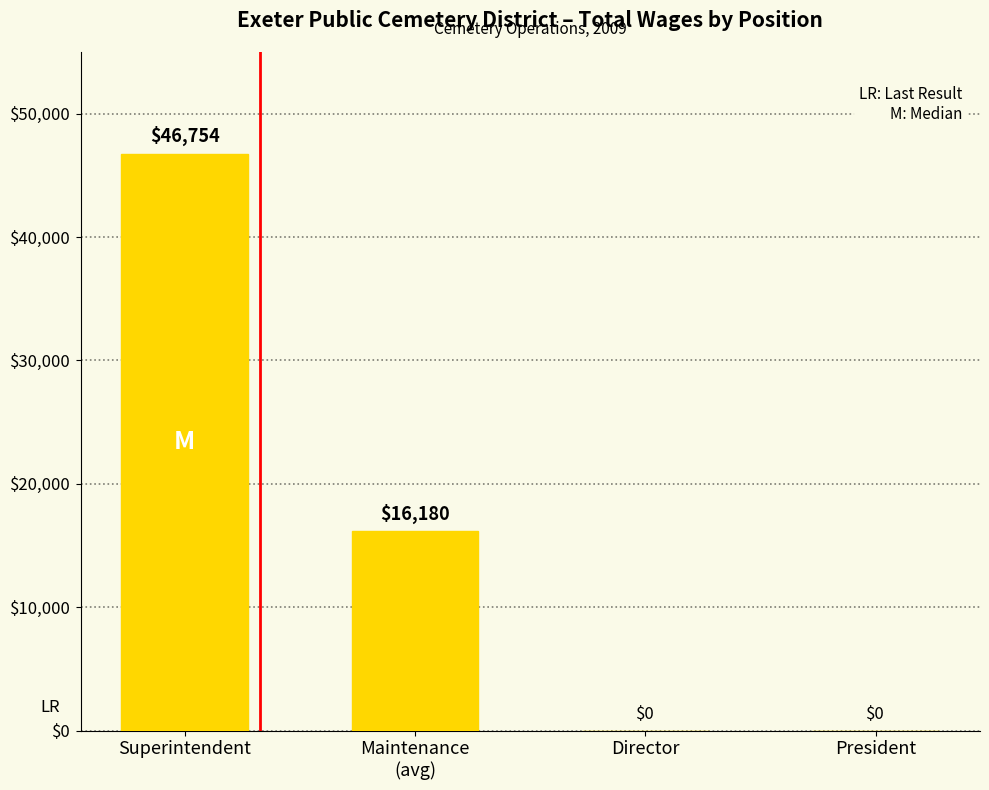

What is the change in value from Superintendent to Director?

-46754